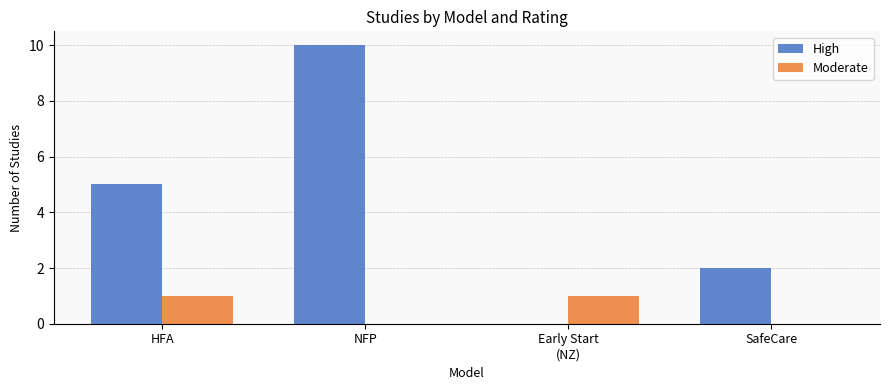

Is it true that Moderate equals 0 at NFP?

True